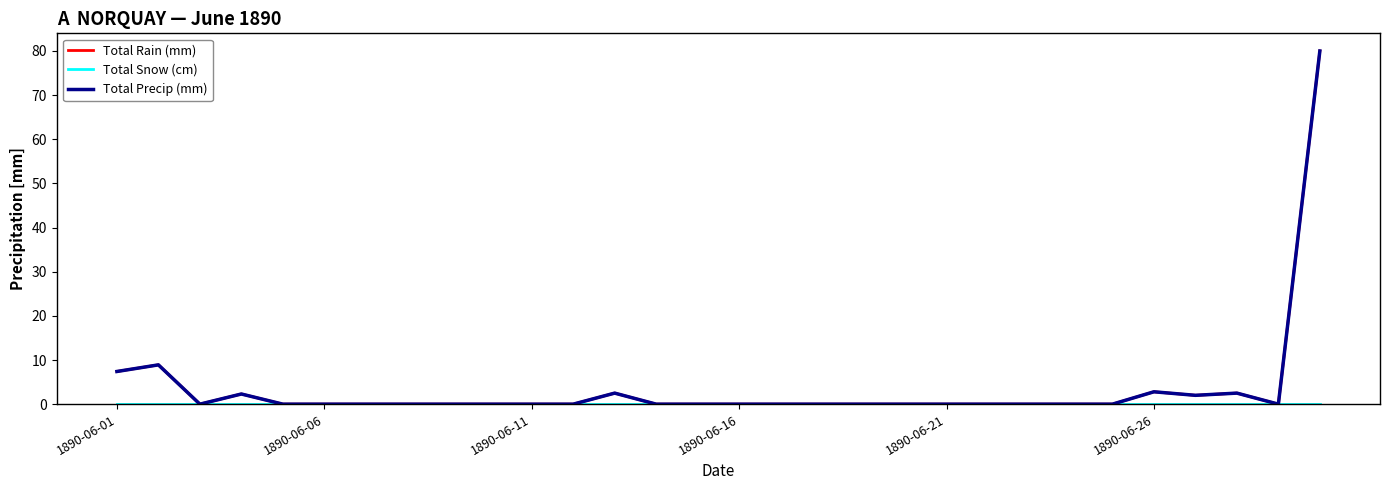

Which label corresponds to the smallest value in the chart?

1890-06-11